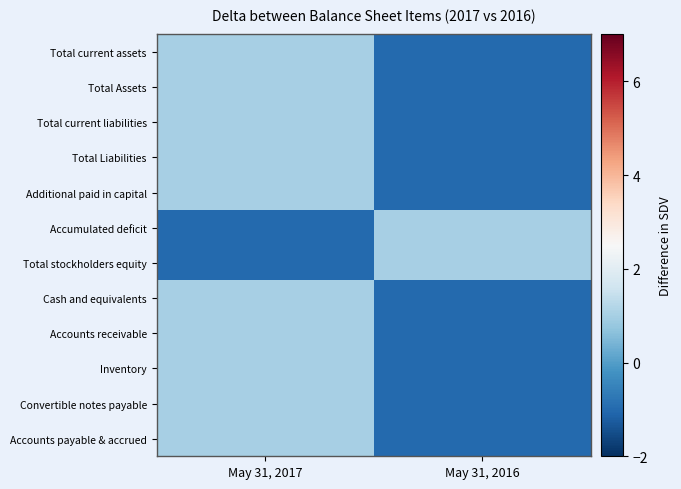

Reading left to right, what are all the values shown in this chart?

Total current assets: May 31, 2017=1	May 31, 2016=-1
Total Assets: May 31, 2017=1	May 31, 2016=-1
Total current liabilities: May 31, 2017=1	May 31, 2016=-1
Total Liabilities: May 31, 2017=1	May 31, 2016=-1
Additional paid in capital: May 31, 2017=1	May 31, 2016=-1
Accumulated deficit: May 31, 2017=-1	May 31, 2016=1
Total stockholders equity: May 31, 2017=-1	May 31, 2016=1
Cash and equivalents: May 31, 2017=1	May 31, 2016=-1
Accounts receivable: May 31, 2017=1	May 31, 2016=-1
Inventory: May 31, 2017=1	May 31, 2016=-1
Convertible notes payable: May 31, 2017=1	May 31, 2016=-1
Accounts payable & accrued: May 31, 2017=1	May 31, 2016=-1